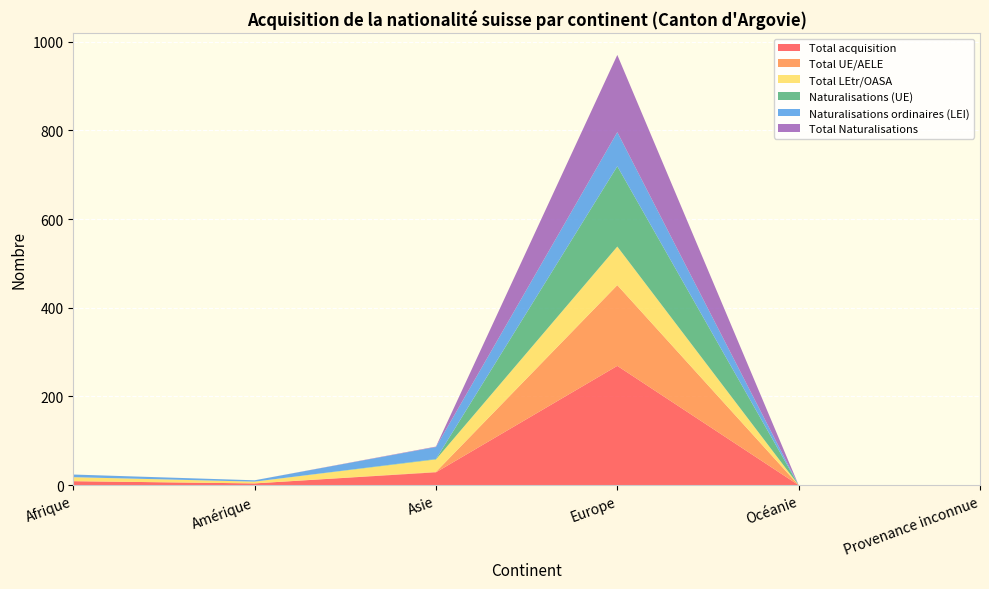

Reading left to right, list all the values displayed in this chart.

Total acquisition: Afrique=9	Amérique=4	Asie=29	Europe=269	Océanie=0	Provenance inconnue=0
Total UE/AELE: Afrique=0	Amérique=0	Asie=1	Europe=182	Océanie=0	Provenance inconnue=0
Total LEtr/OASA: Afrique=9	Amérique=4	Asie=28	Europe=87	Océanie=0	Provenance inconnue=0
Naturalisations (UE): Afrique=0	Amérique=0	Asie=1	Europe=181	Océanie=0	Provenance inconnue=0
Naturalisations ordinaires (LEI): Afrique=6	Amérique=3	Asie=27	Europe=77	Océanie=0	Provenance inconnue=0
Total Naturalisations: Afrique=0	Amérique=0	Asie=1	Europe=174	Océanie=0	Provenance inconnue=0